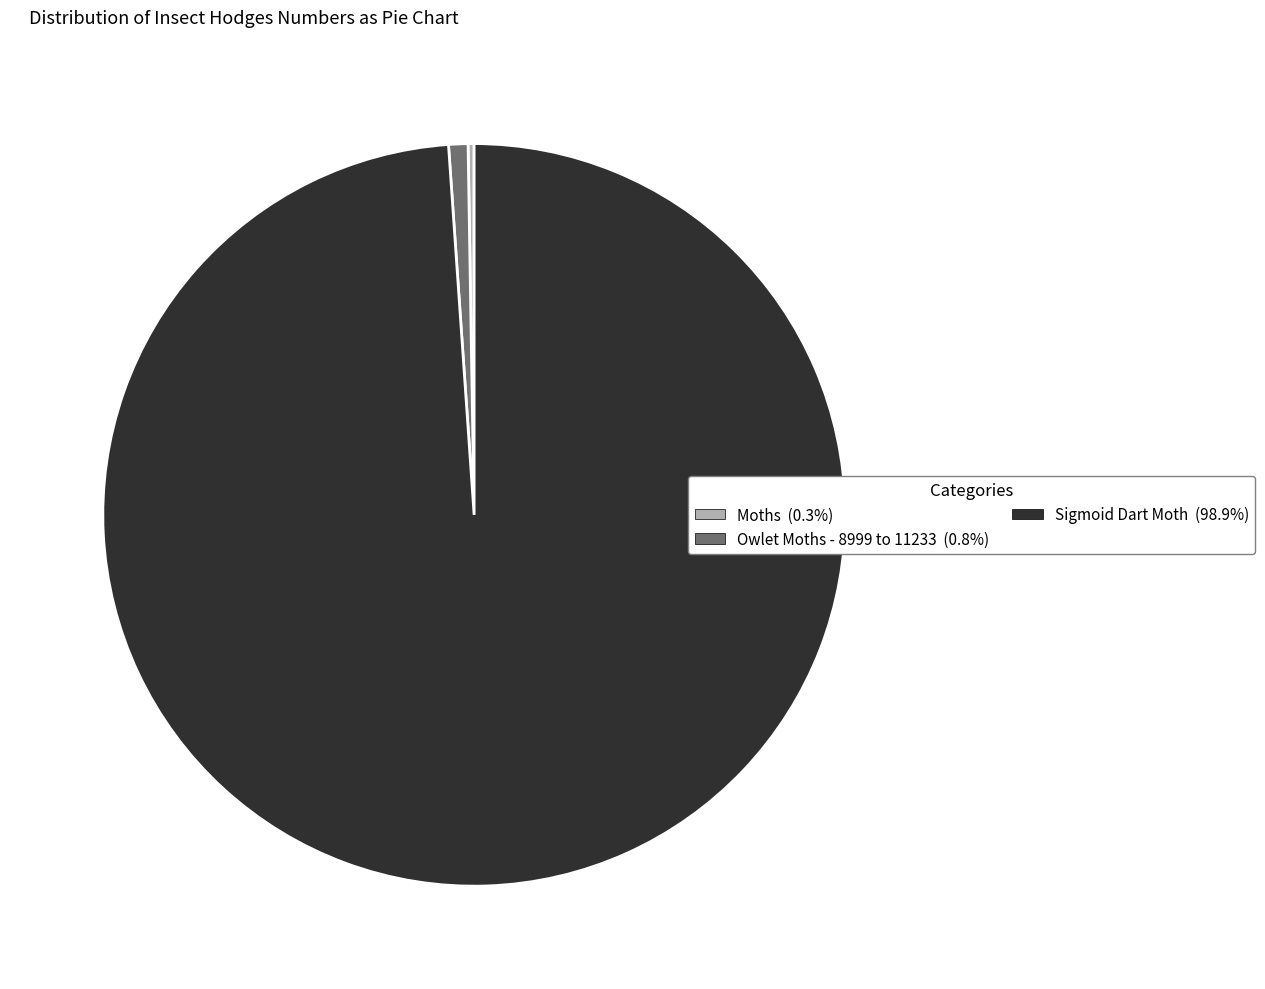

Which category has the biggest portion of the pie?

Sigmoid Dart Moth